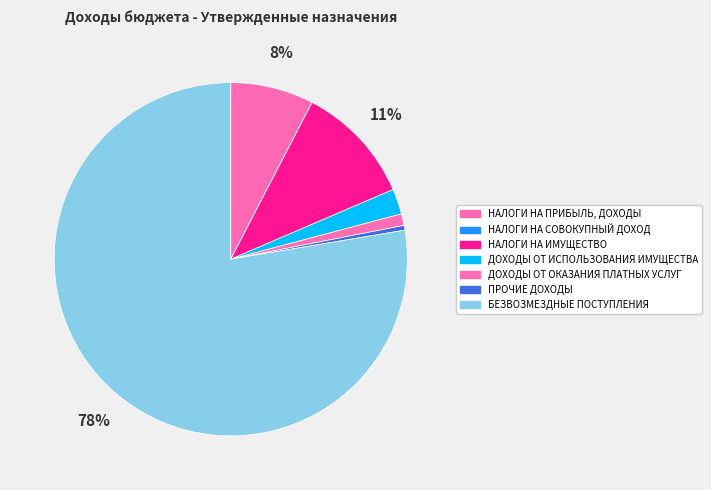

Is the sum of НАЛОГИ НА СОВОКУПНЫЙ ДОХОД and НАЛОГИ НА ИМУЩЕСТВО greater than half?

No